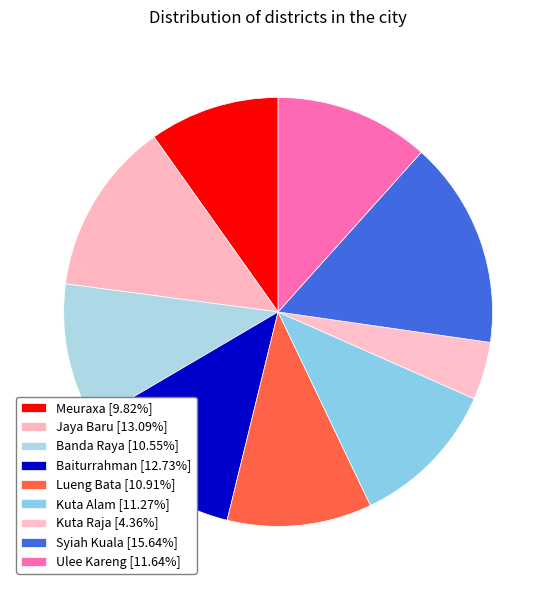

Does Ulee Kareng account for over 50% of the chart?

No